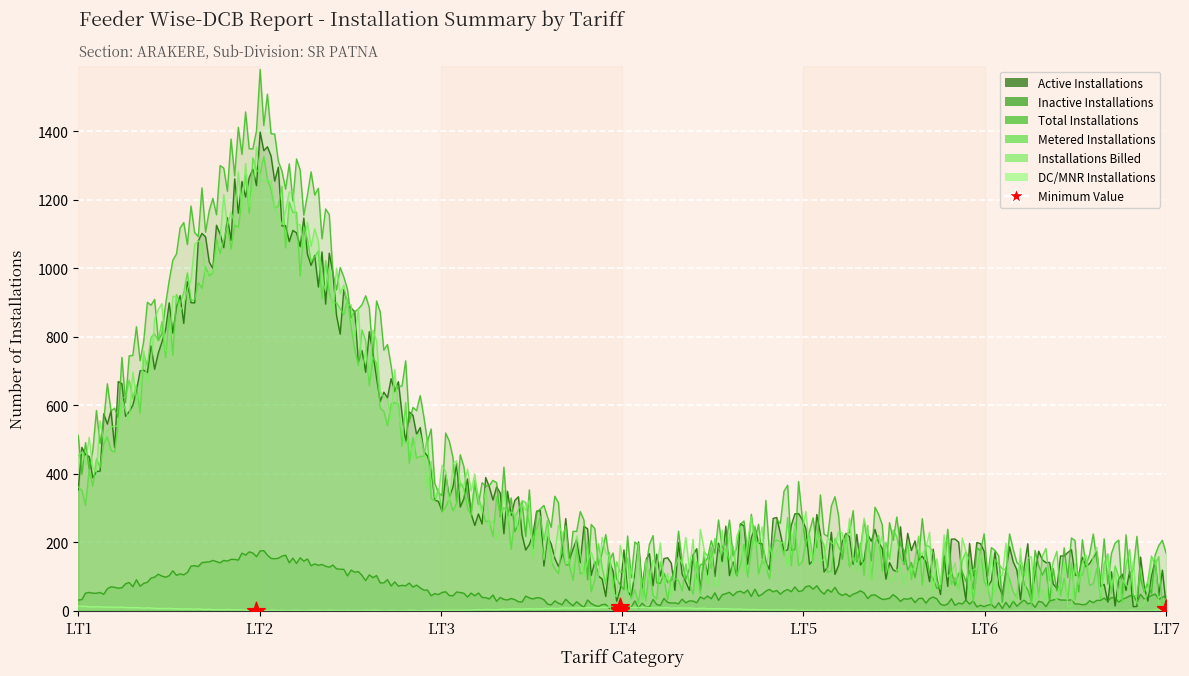

What is the total value across all series at LT3?

1203